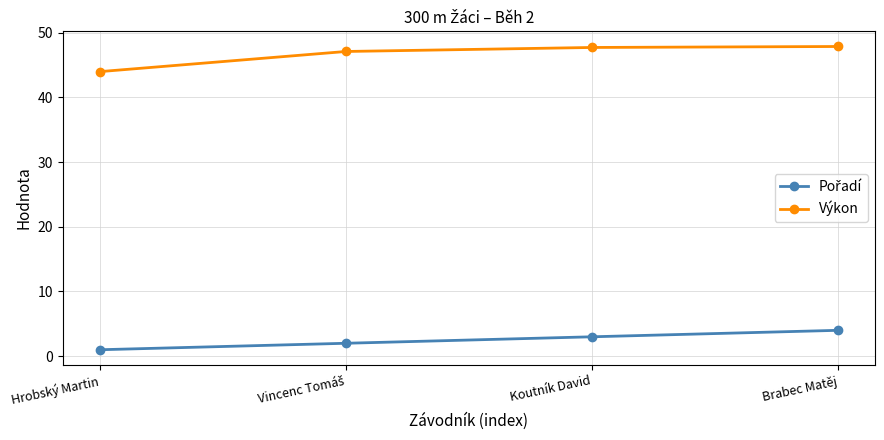

What is the label of the 1st point from the right?

Brabec Matěj